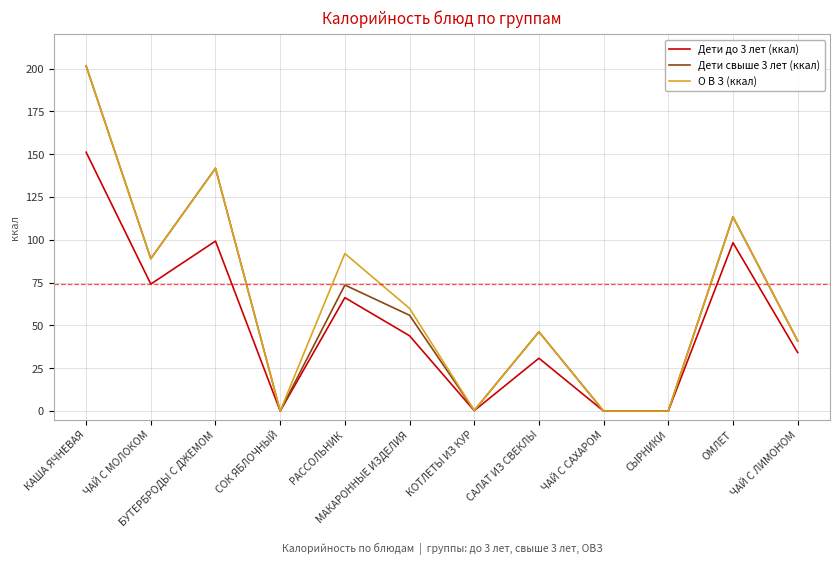

What position from the right is МАКАРОННЫЕ ИЗДЕЛИЯ?

7